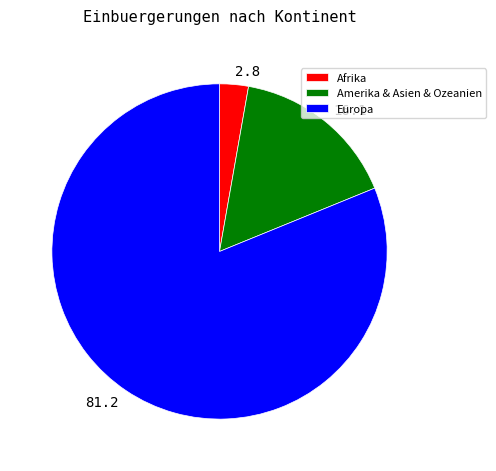

The 81.2 slice represents 87% of the pie. True or false?

False